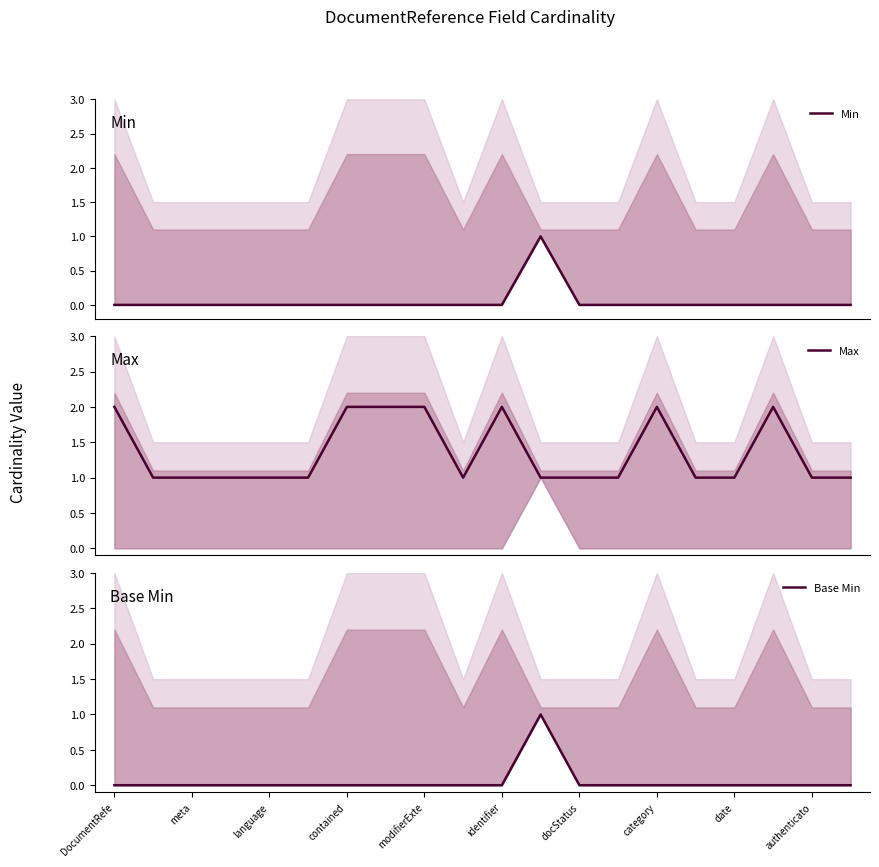

What is the difference between the maximum and minimum values in the Max series?

1